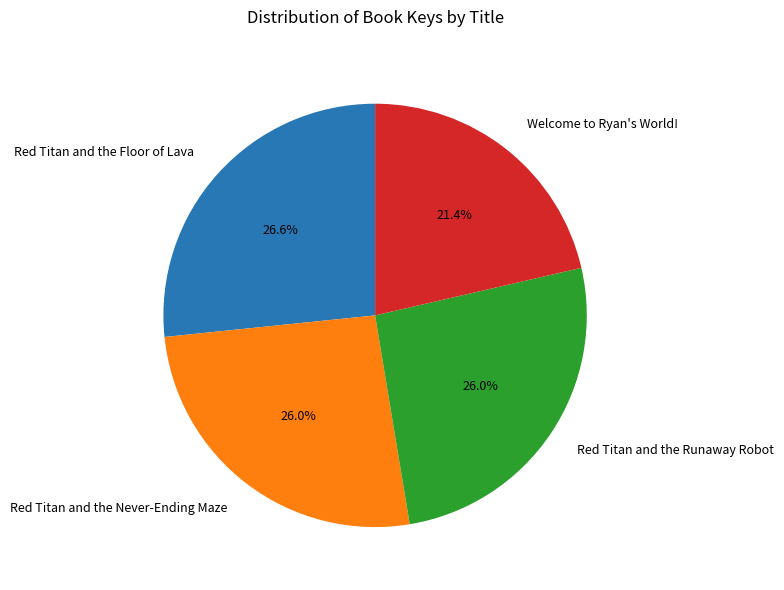

How many segments does this pie chart have?

4